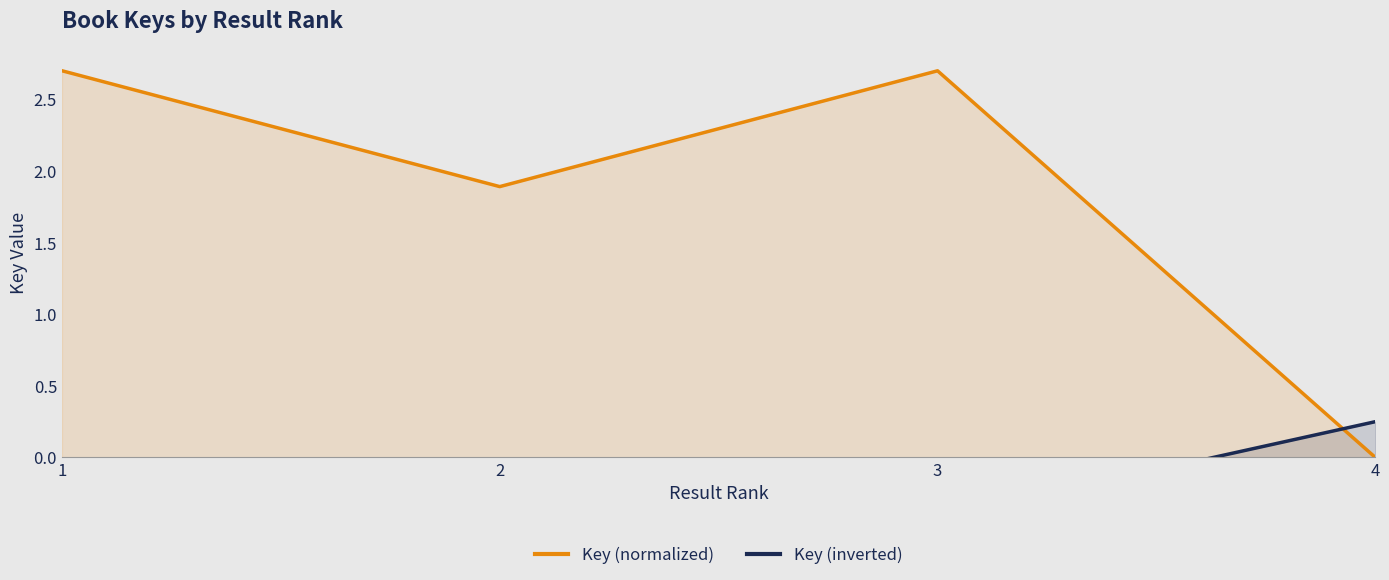

List the series in order of their overall mean, lowest first.

Key (inverted), Key (normalized)